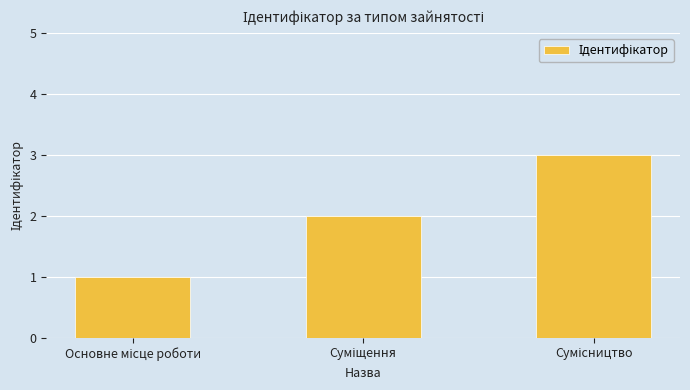

What is the sum of all values?

6